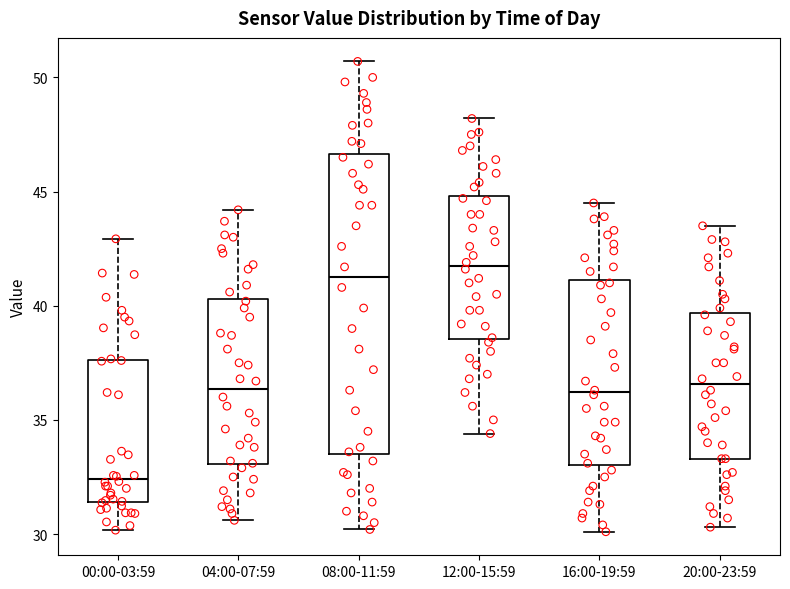

Which box is the tallest, from its lower edge to its upper edge?

08:00-11:59